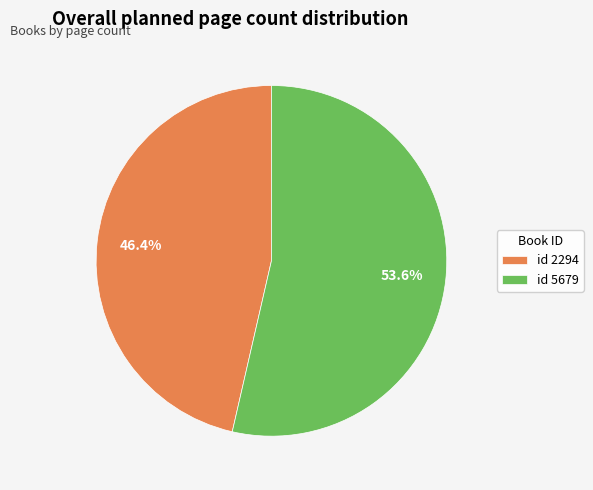

What is the ratio of the value at id 2294 to the value at id 5679?

0.9